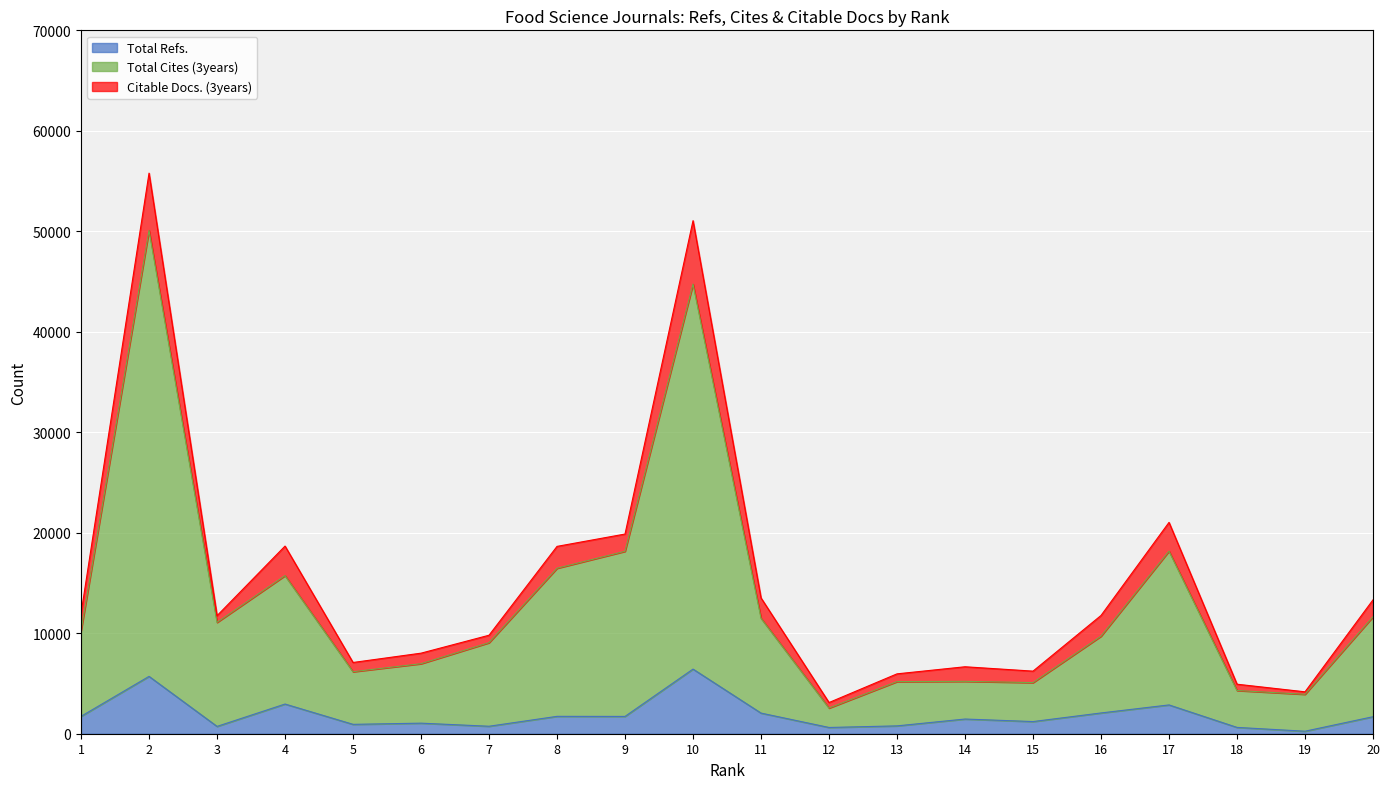

What is the value of the Total Cites (3years) point at the 9th from the left?

18155